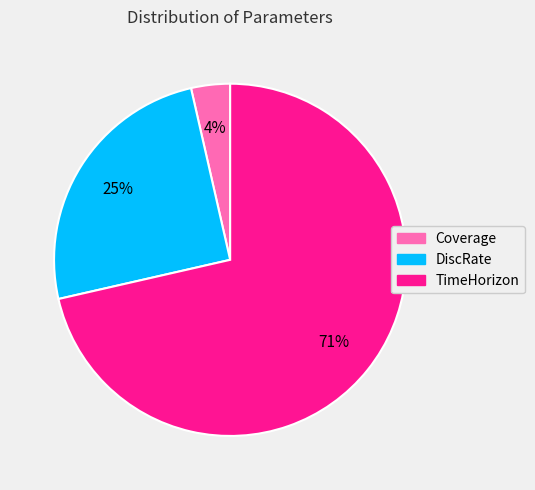

Count the number of slices in the pie.

3